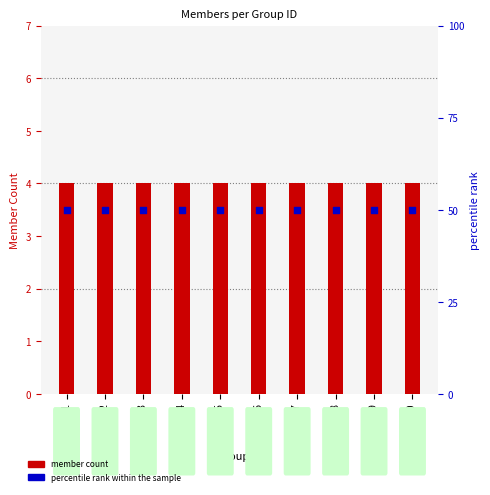

At how many categories does at least one series exceed 26?

10